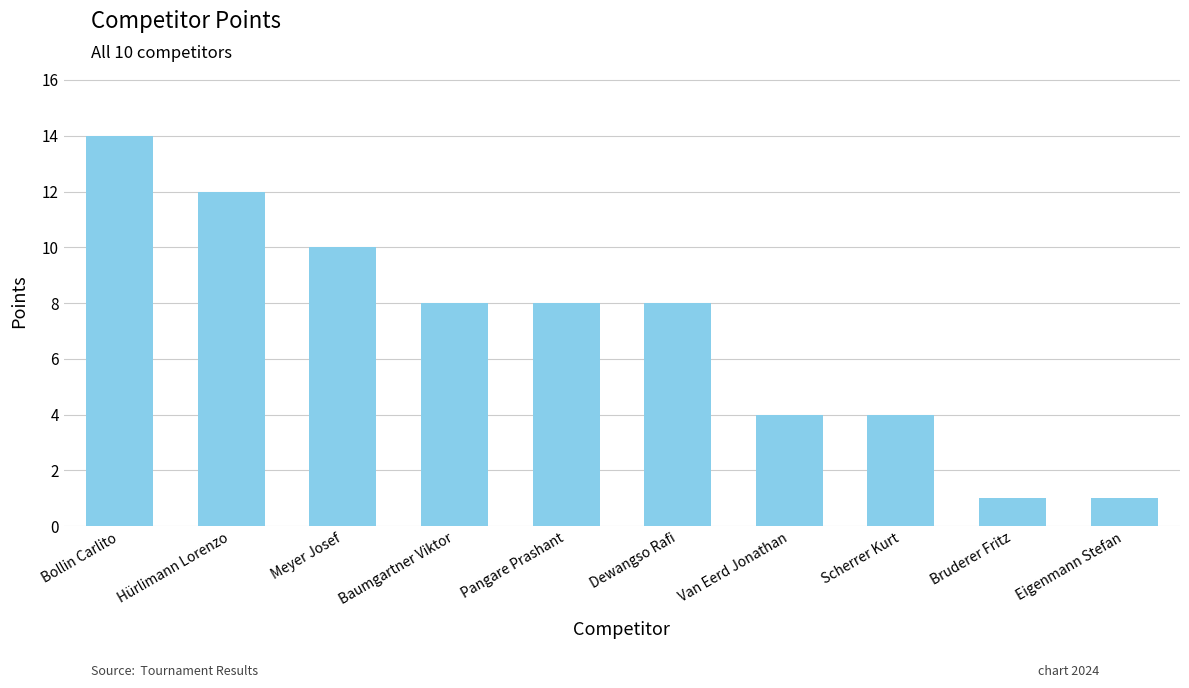

Reading left to right, transcribe all the data shown in this chart.

Bollin Carlito=14	Hürlimann Lorenzo=12	Meyer Josef=10	Baumgartner Viktor=8	Pangare Prashant=8	Dewangso Rafi=8	Van Eerd Jonathan=4	Scherrer Kurt=4	Bruderer Fritz=1	Eigenmann Stefan=1